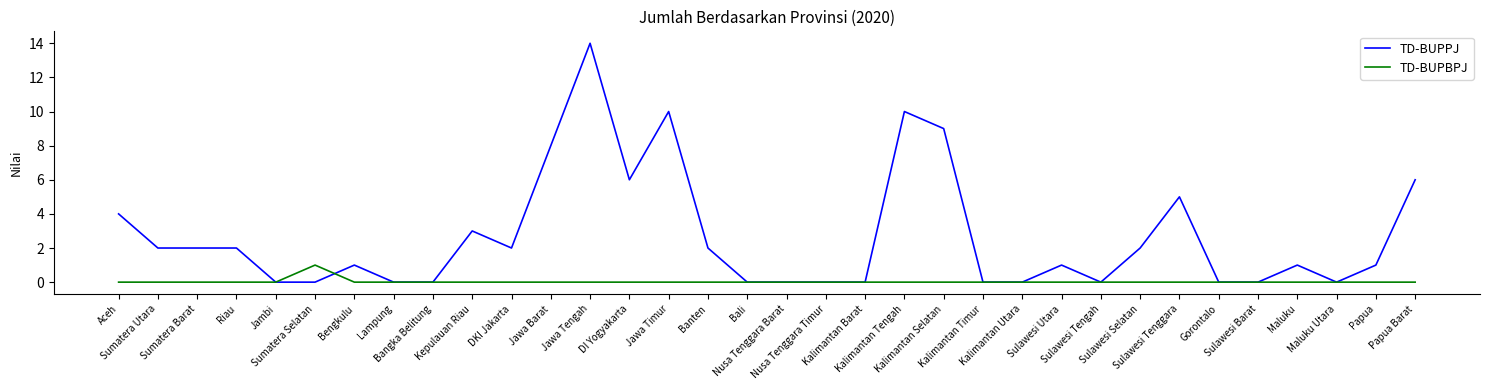

What is the greatest value displayed?

14